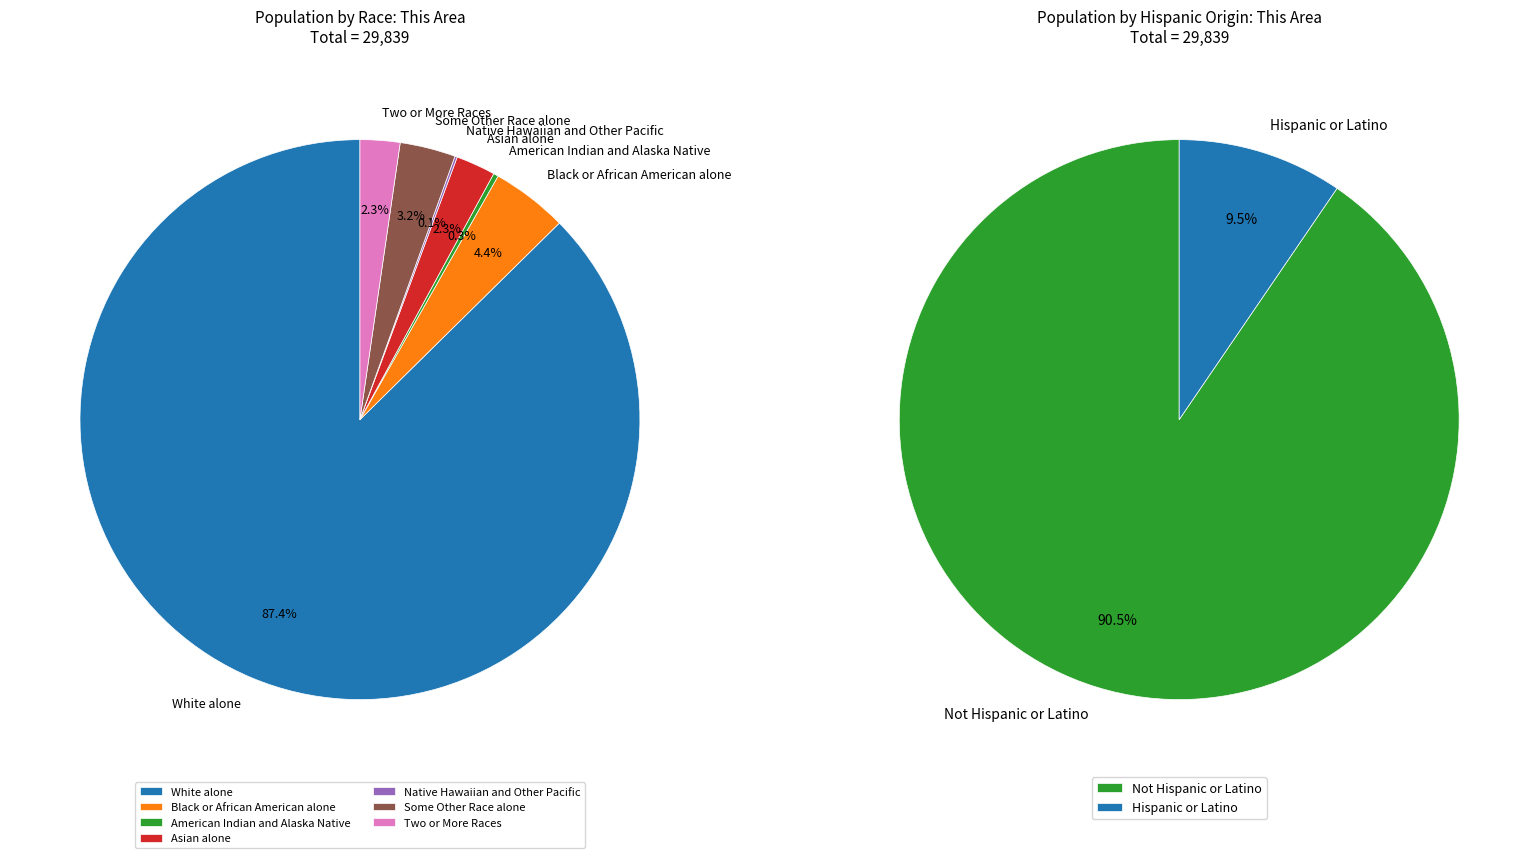

Approximately how many times larger is the value at Two or More Races compared to Some Other Race alone?

0.7